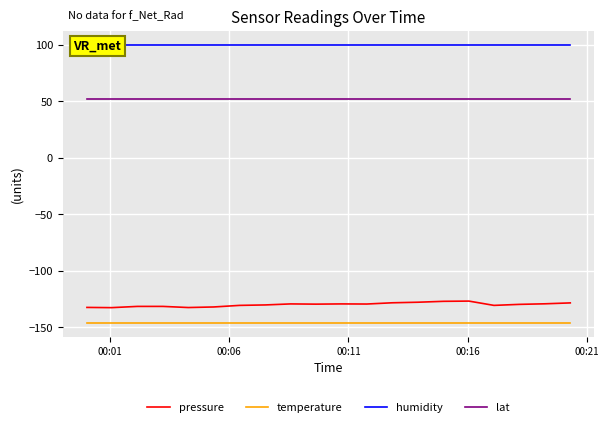

True or false: lat and temperature intersect in this chart.

False